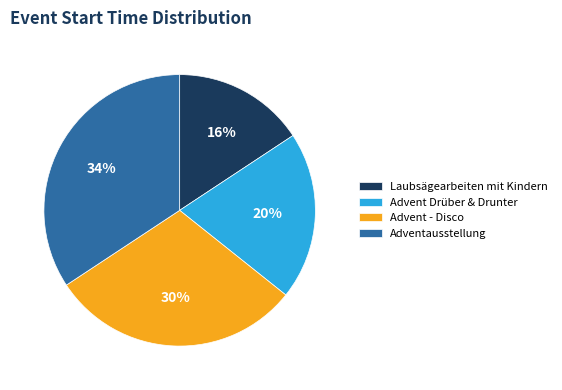

Is the sum of Laubsägearbeiten mit Kindern and Advent - Disco greater than half?

No